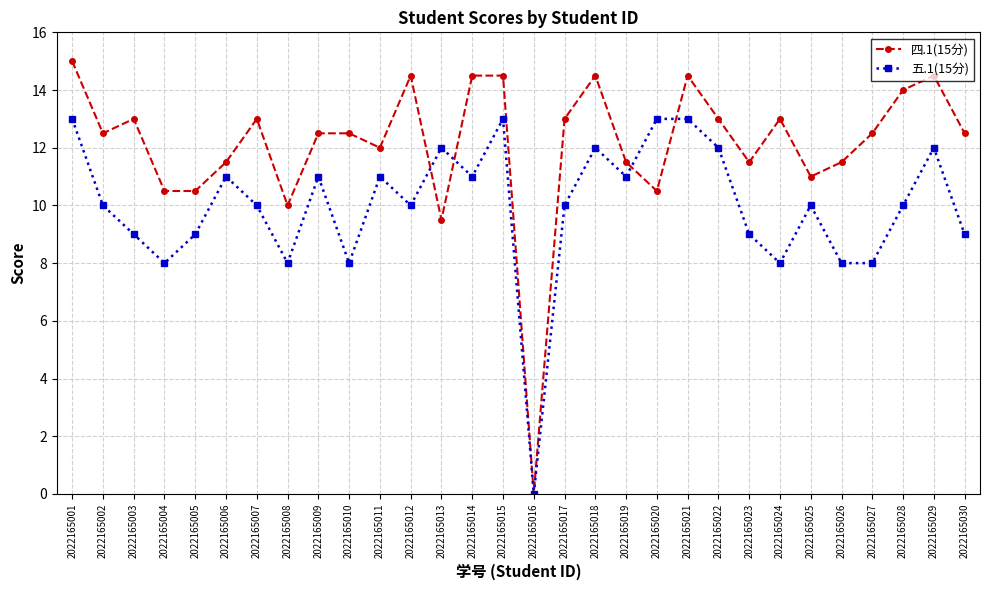

True or false: 五.1(15分) has more than 1 points higher than both neighbors.

True